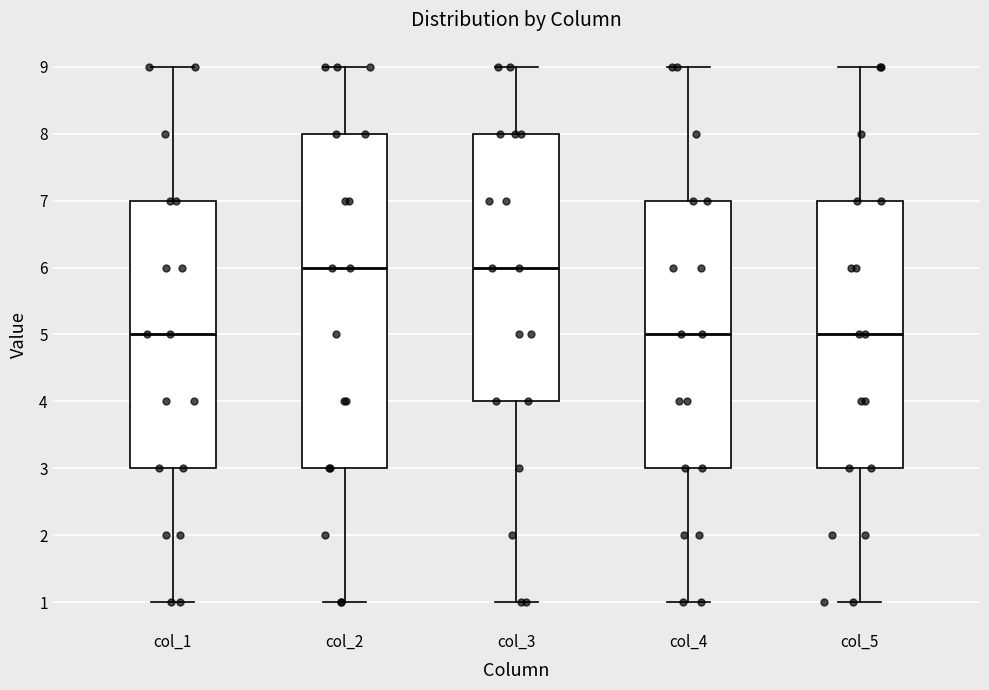

Reading left to right, read every box against the y-axis: the position of its median line, the range the box covers, and the ends of its whiskers. The values are not printed on the chart, so give them approximately, as read against the axis.

col_1: median 5, box 3 to 7, whiskers 1 to 9
col_2: median 6, box 3 to 8, whiskers 1 to 9
col_3: median 6, box 4 to 8, whiskers 1 to 9
col_4: median 5, box 3 to 7, whiskers 1 to 9
col_5: median 5, box 3 to 7, whiskers 1 to 9